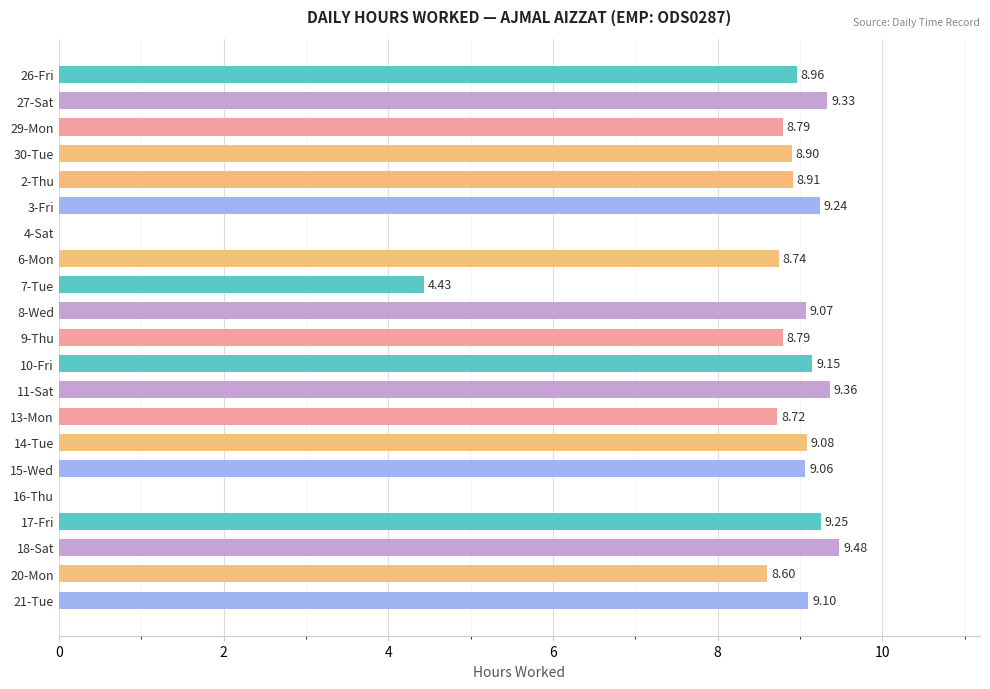

Does the chart contain stacked bars?

No